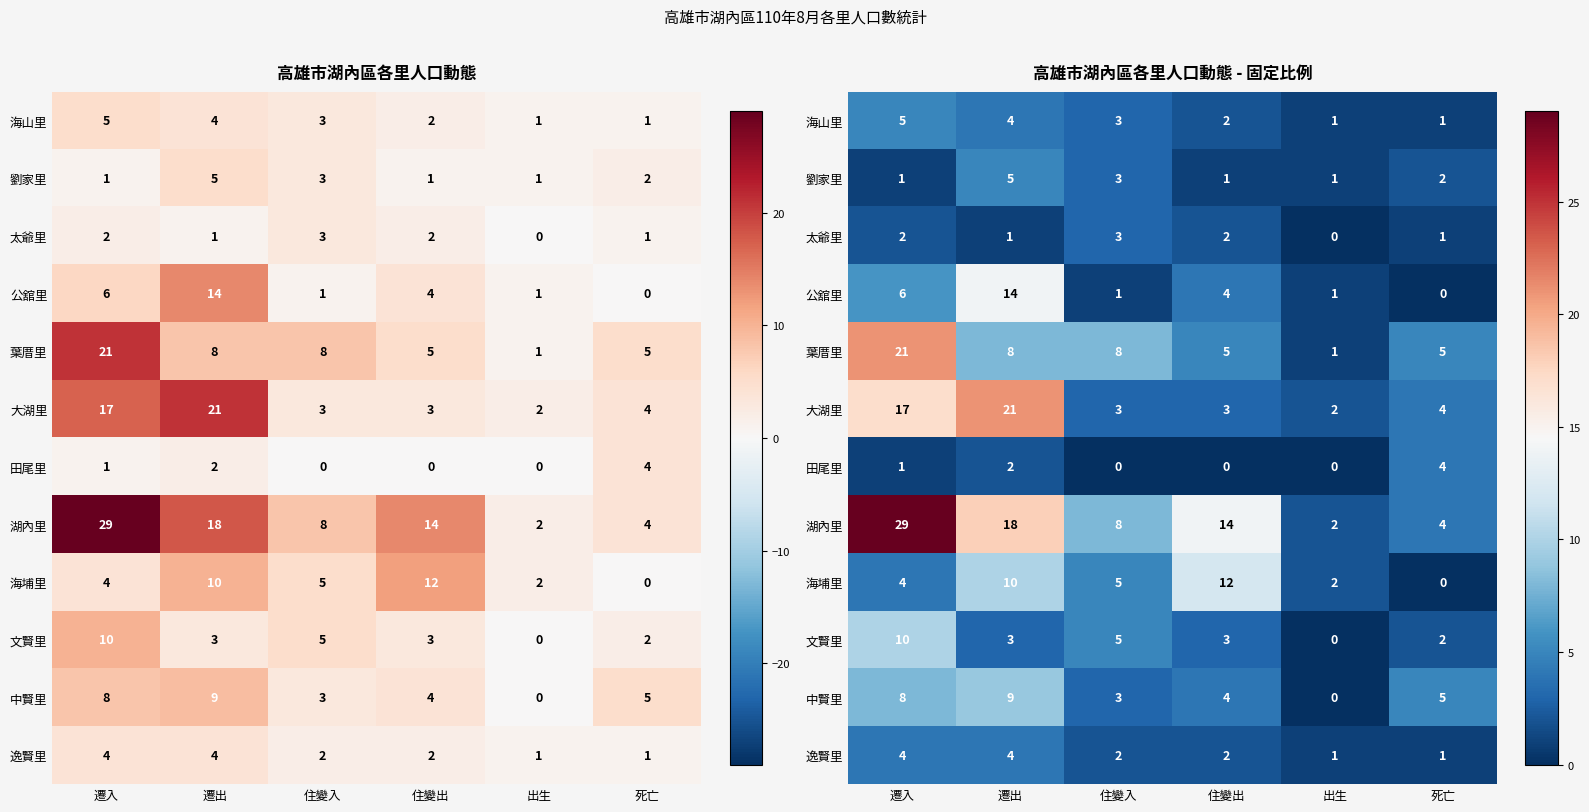

Which series has the largest total across all categories?

湖內里